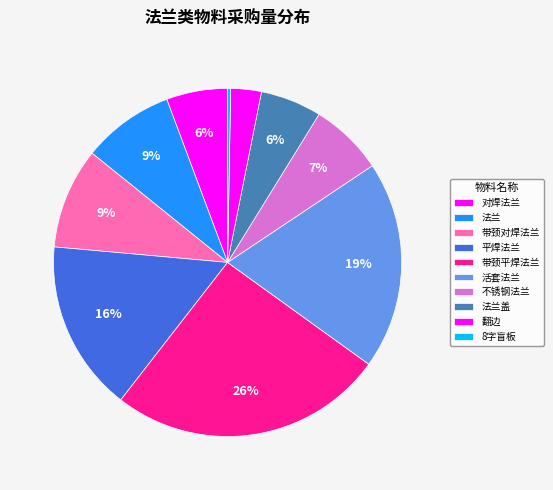

What is the smallest slice in the pie chart?

8字盲板